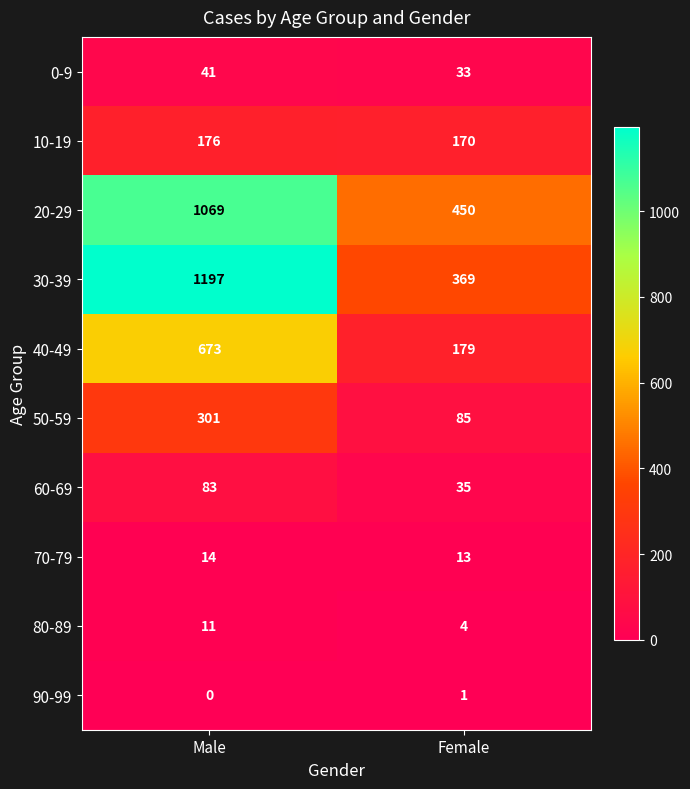

True or false: 60-69 has a value of 143 at Male.

False